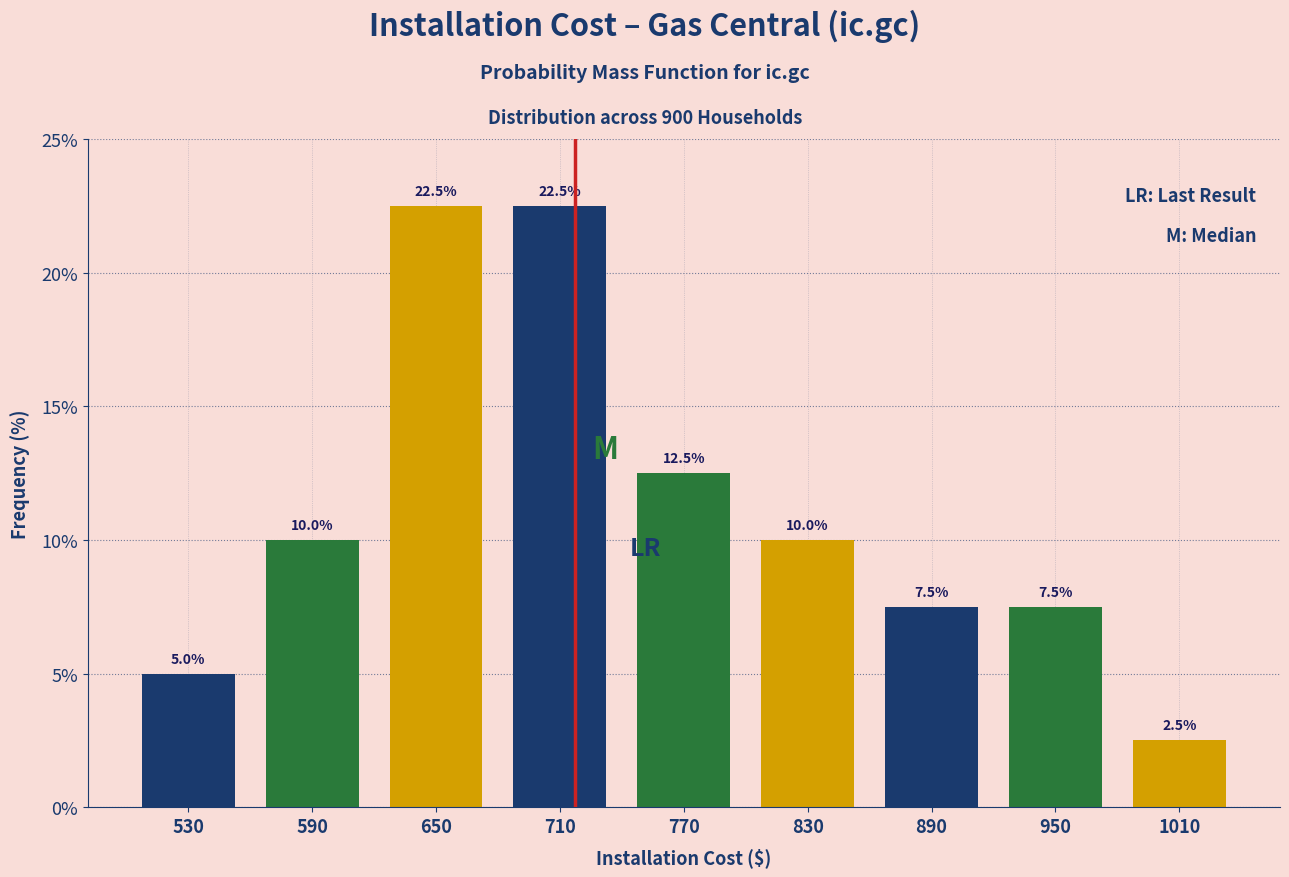

Reading left to right, transcribe this chart: for each bar, give the range it covers on the x-axis and its height.

500 to 560: 5.0
560 to 620: 10.0
620 to 680: 22.5
680 to 740: 22.5
740 to 800: 12.5
800 to 860: 10.0
860 to 920: 7.5
920 to 980: 7.5
980 to 1040: 2.5